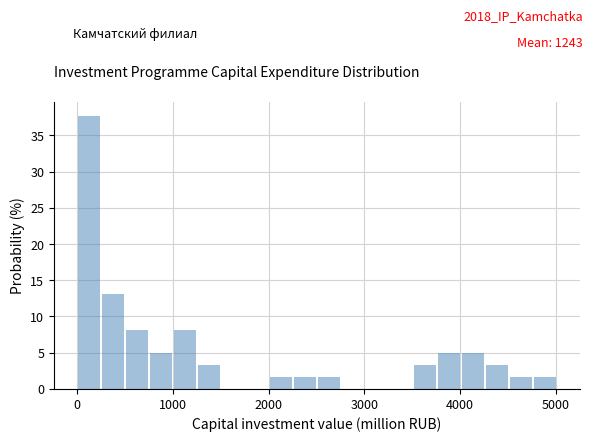

Around what value on the x-axis is the tallest bar? Give the approximate position of its centre, as read against the axis.

100